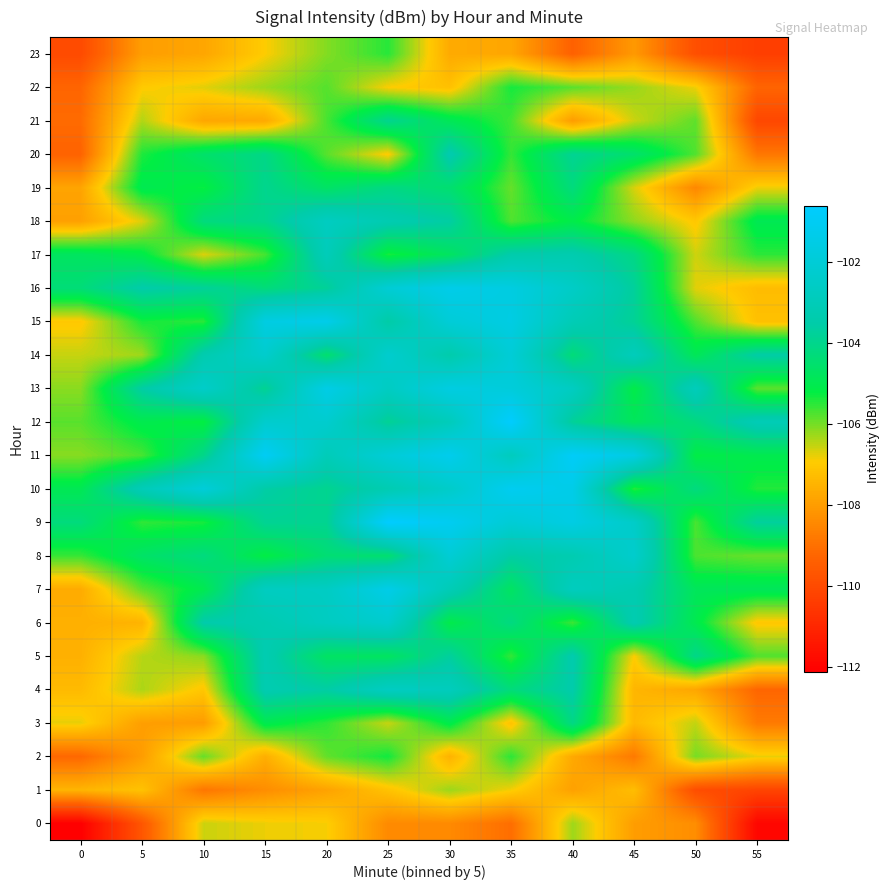

What is the total value across all series at 30?

-2495.8